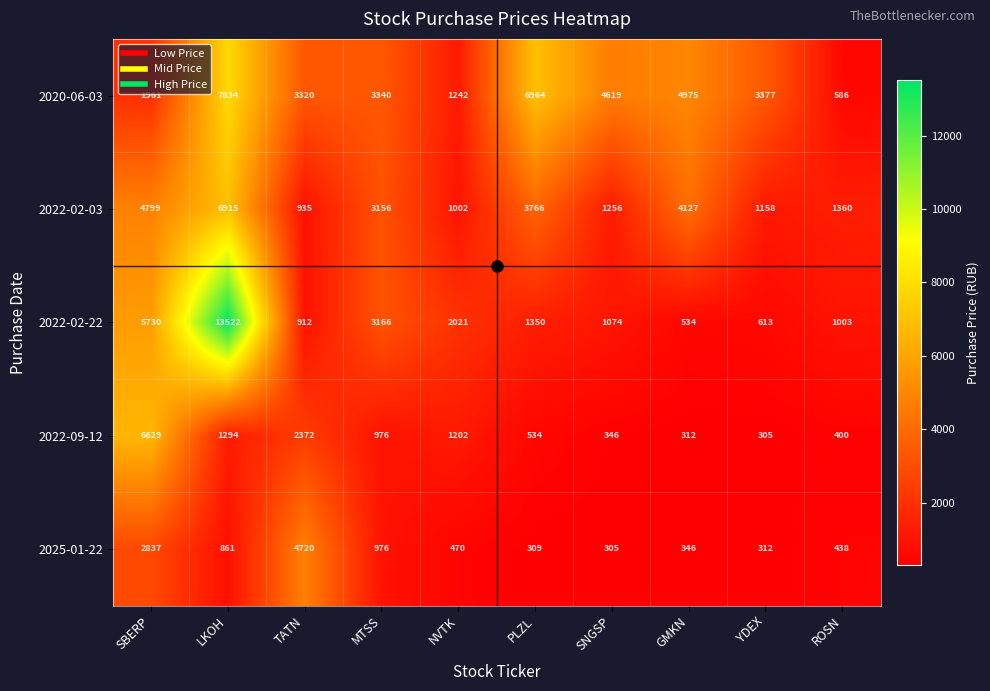

What is the spread (max minus min) of values at MTSS?

2364